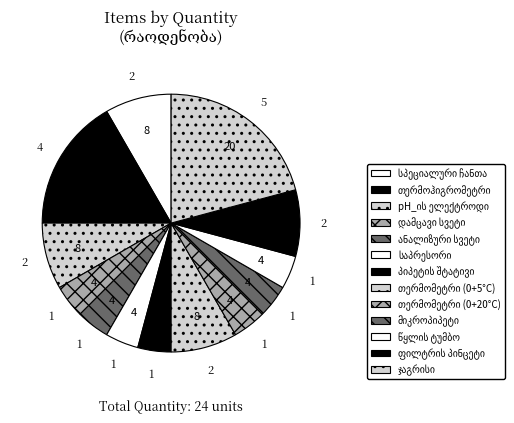

How many slices are in this pie chart?

13